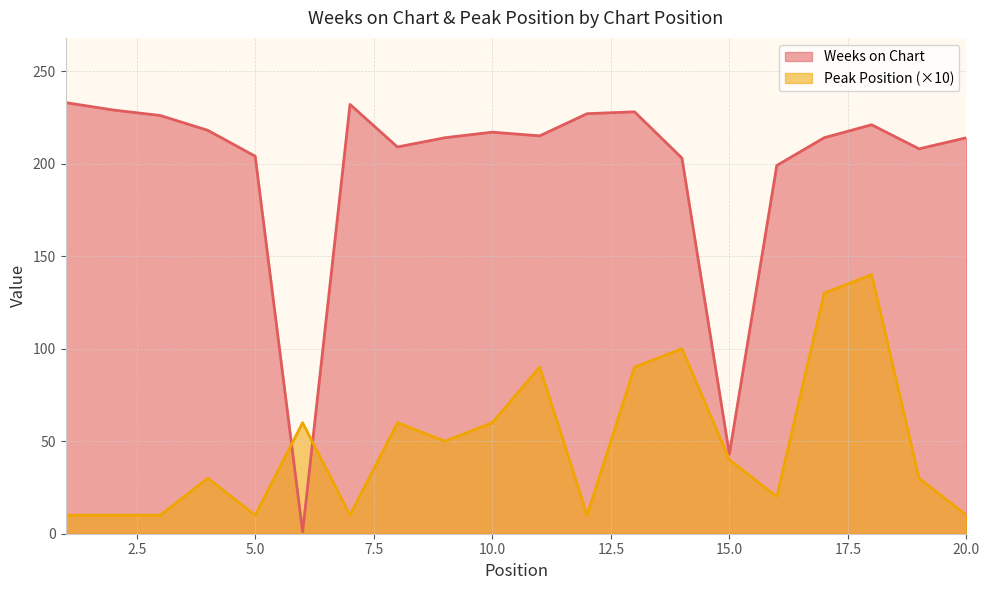

True or false: Peak Position has more than 0 points higher than both neighbors.

True